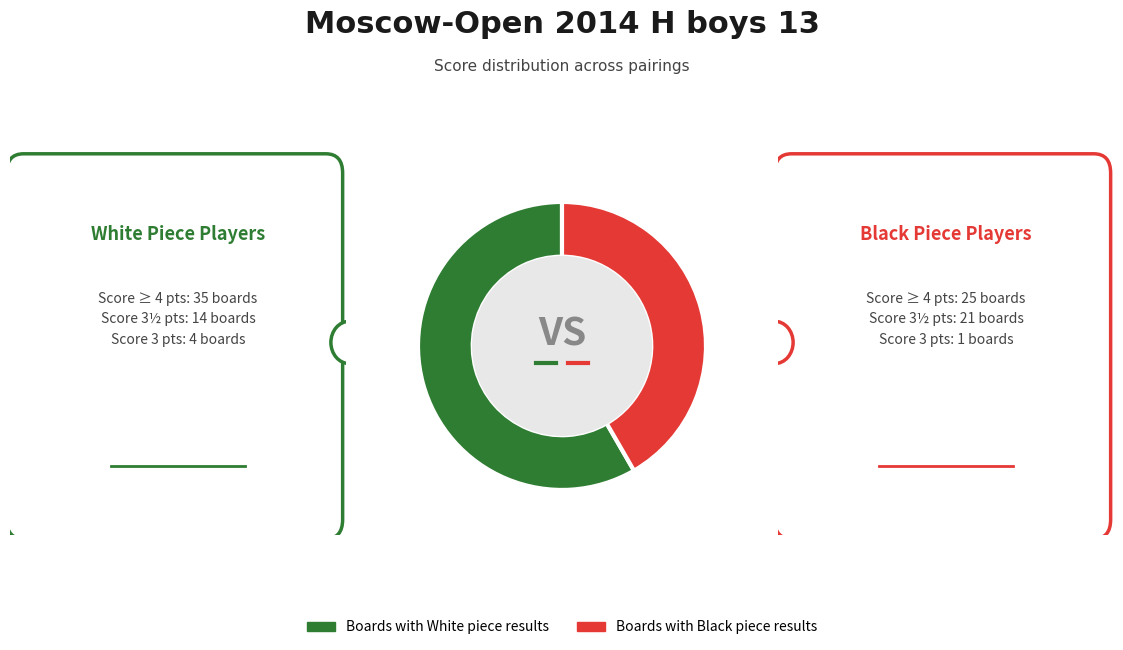

Which slice is the smallest?

Boards with Black piece results